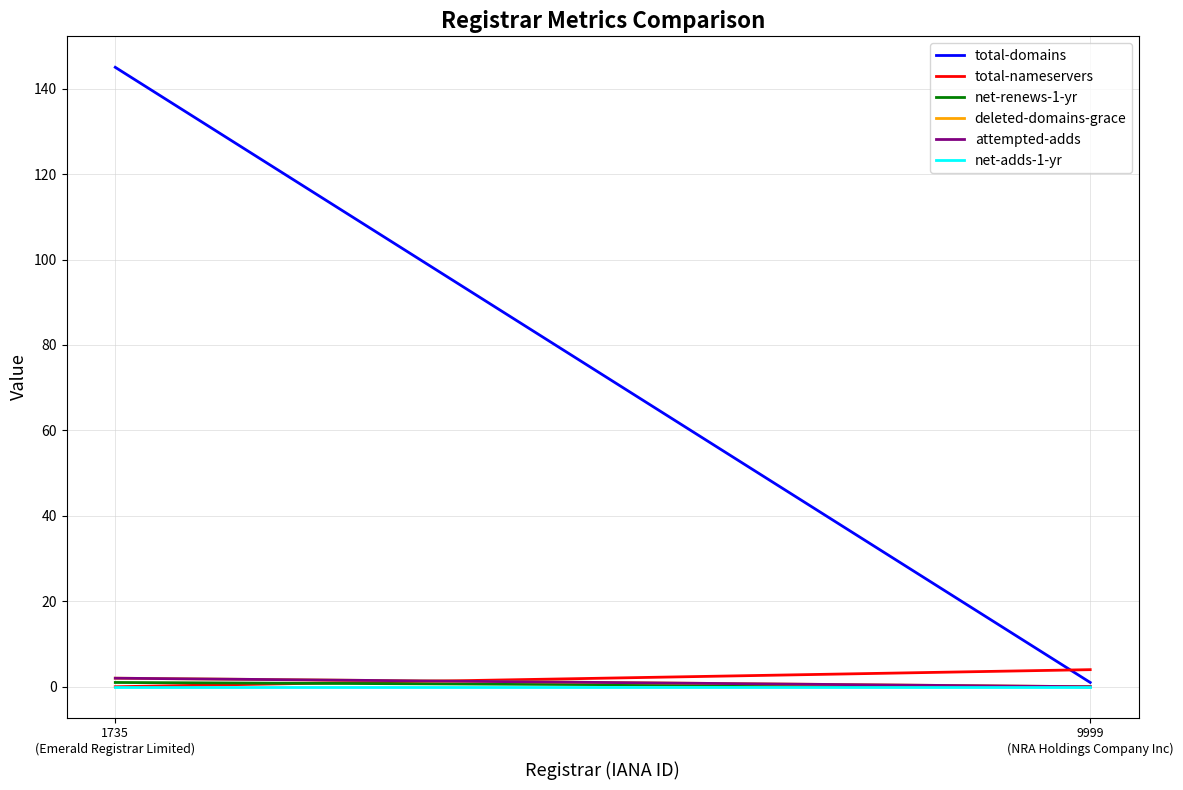

Reading left to right, transcribe all the data shown in this chart.

total-domains: 145	1
total-nameservers: 0	4
net-renews-1-yr: 1	0
deleted-domains-grace: 2	0
attempted-adds: 2	0
net-adds-1-yr: 0	0